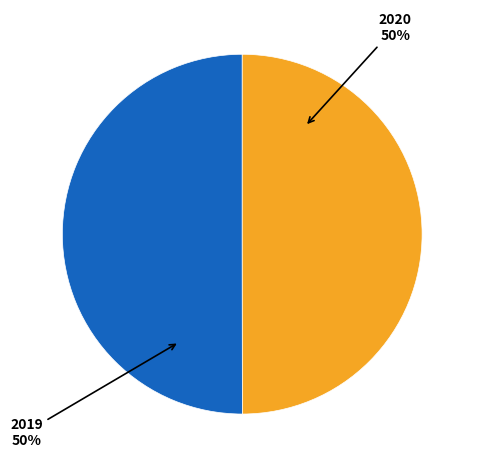

To the nearest percent, what is the average slice percentage?

50%